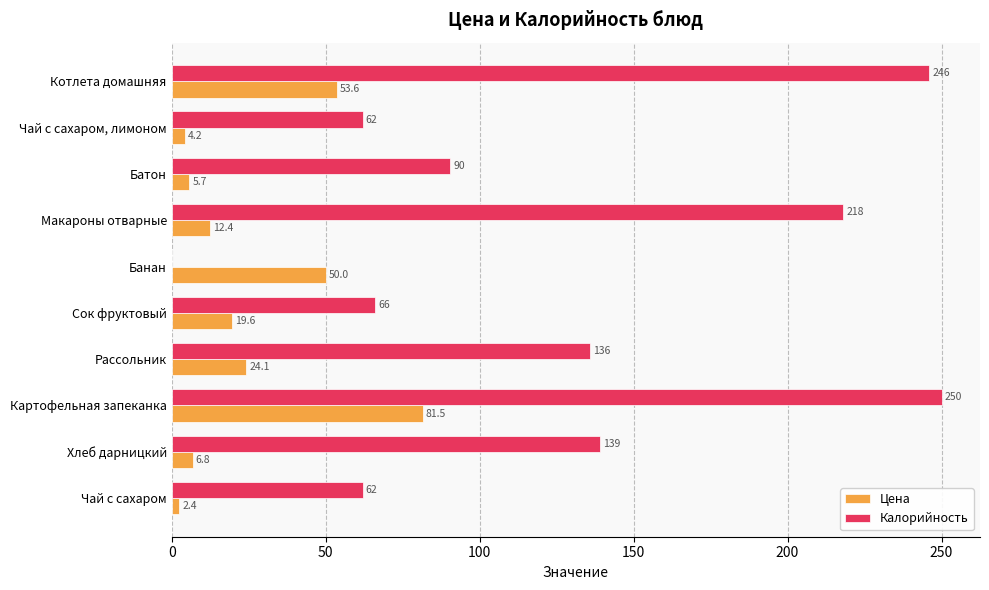

Which series has the largest total across all categories?

Калорийность